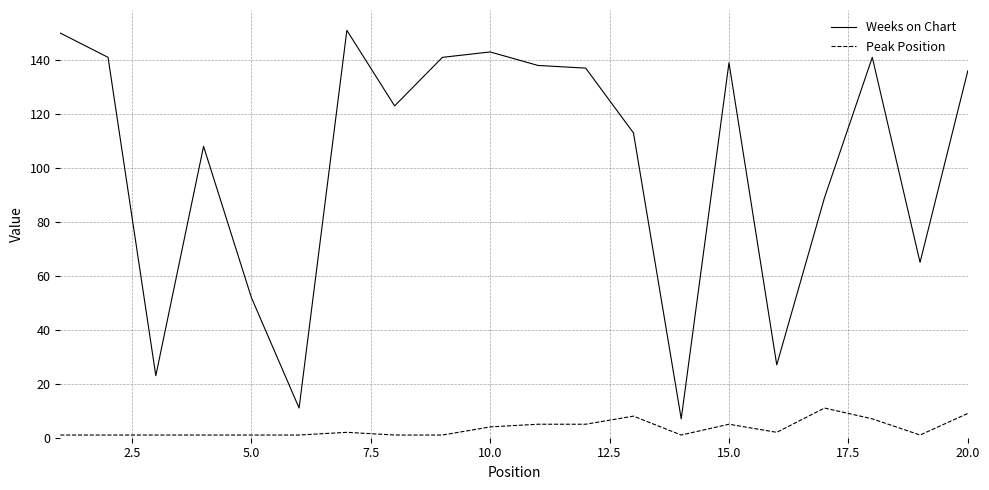

Which series has the largest total across all categories?

Weeks on Chart